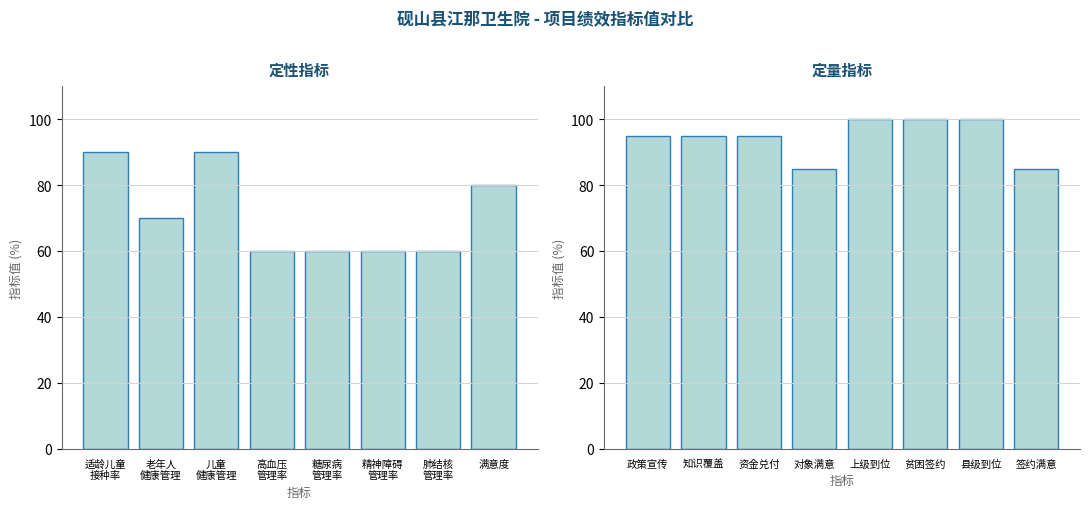

Rank the series at 精神障碍
管理率 from highest to lowest value.

定量指标, 定性指标